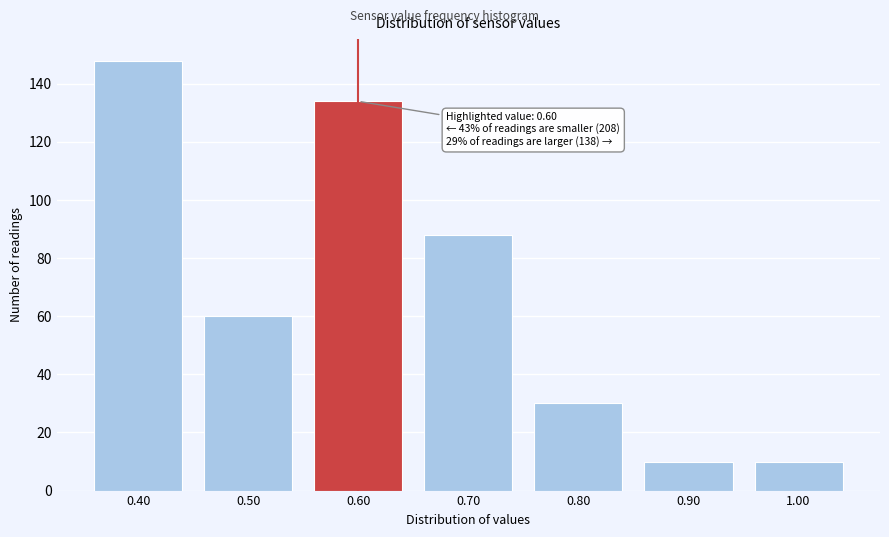

Which range on the x-axis has the tallest bar?

0.35 to 0.45